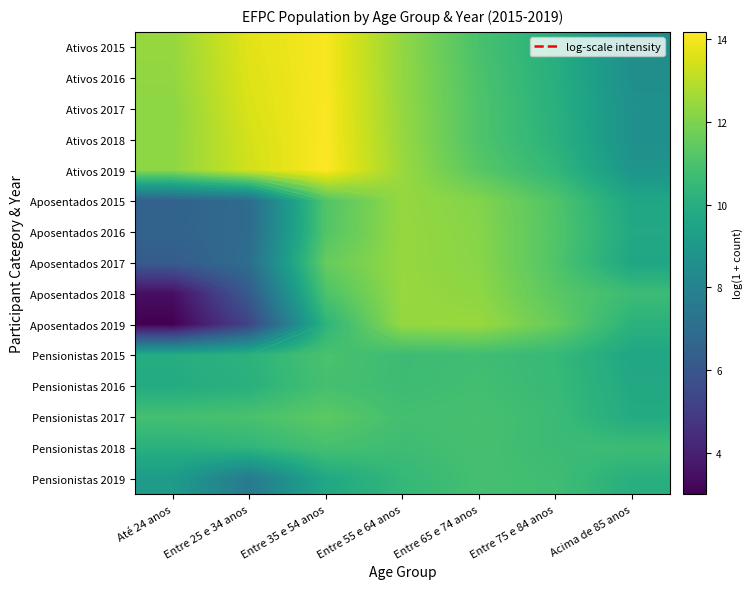

How many data points in Ativos 2019 are above 12?

4